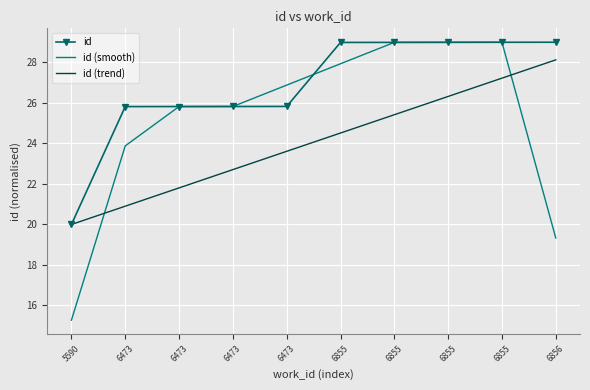

What is the spread (max minus min) of values at 6855?

4.5